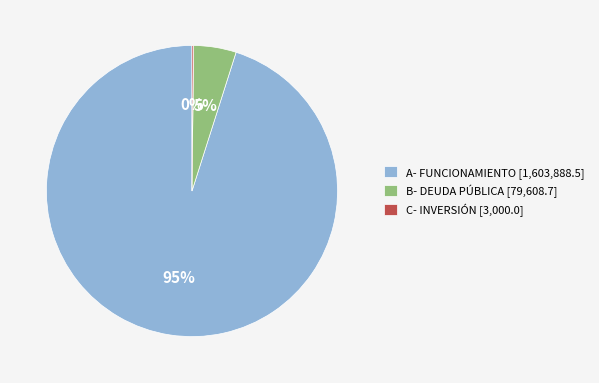

To the nearest percent, what is the difference between the largest and smallest slice percentages?

95%